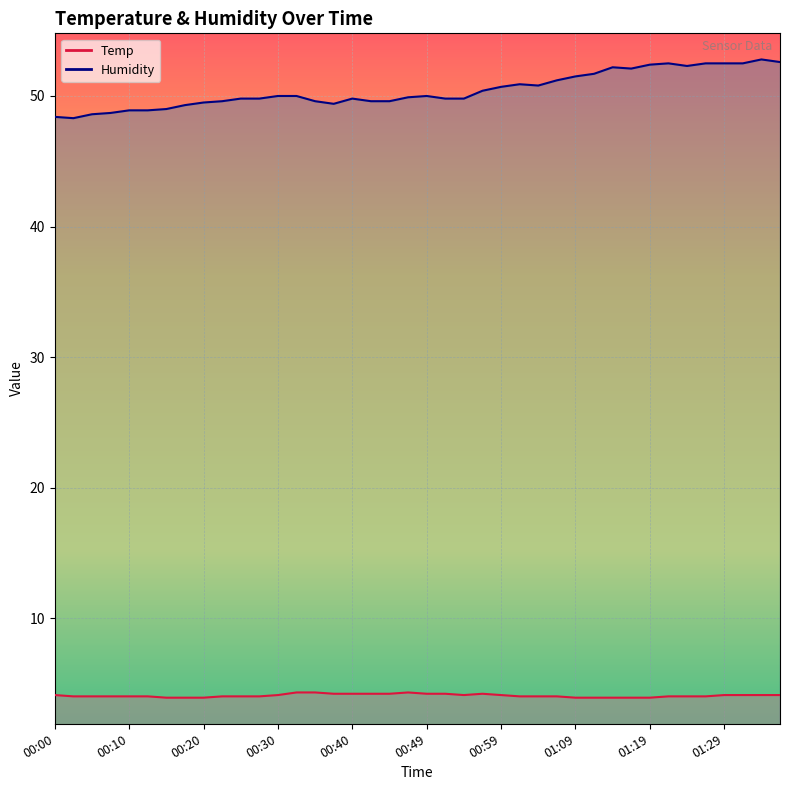

Count the number of data series in this chart.

2